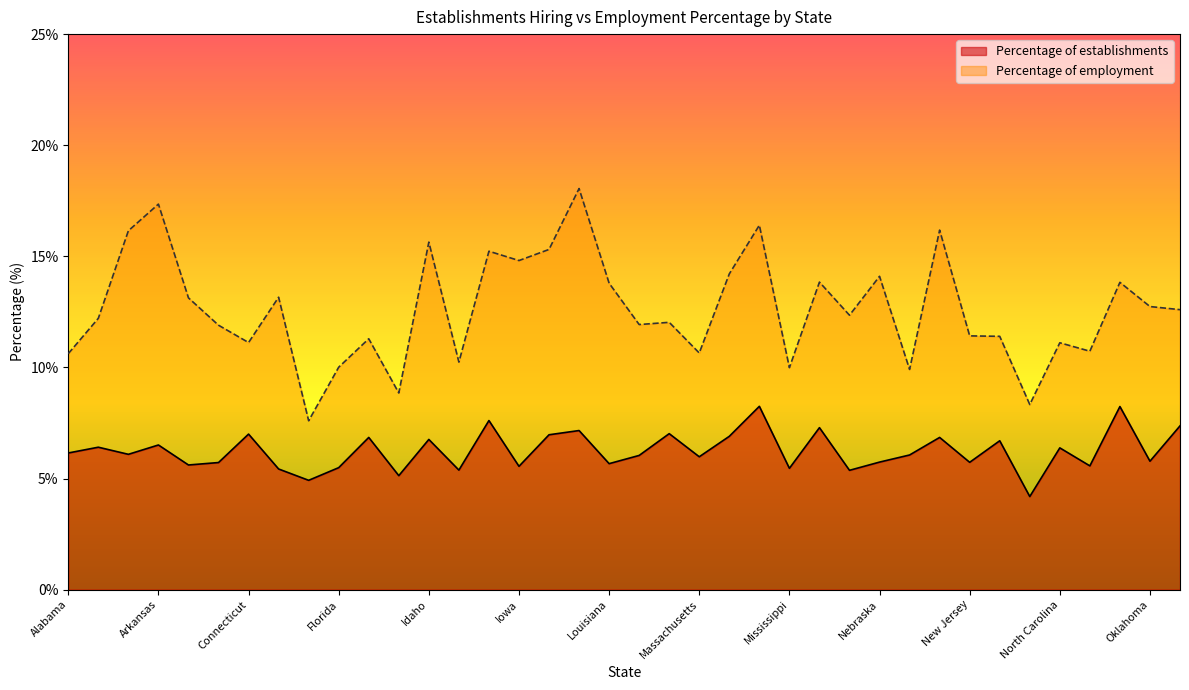

Where is the first local maximum for Percentage of employment?

Arkansas